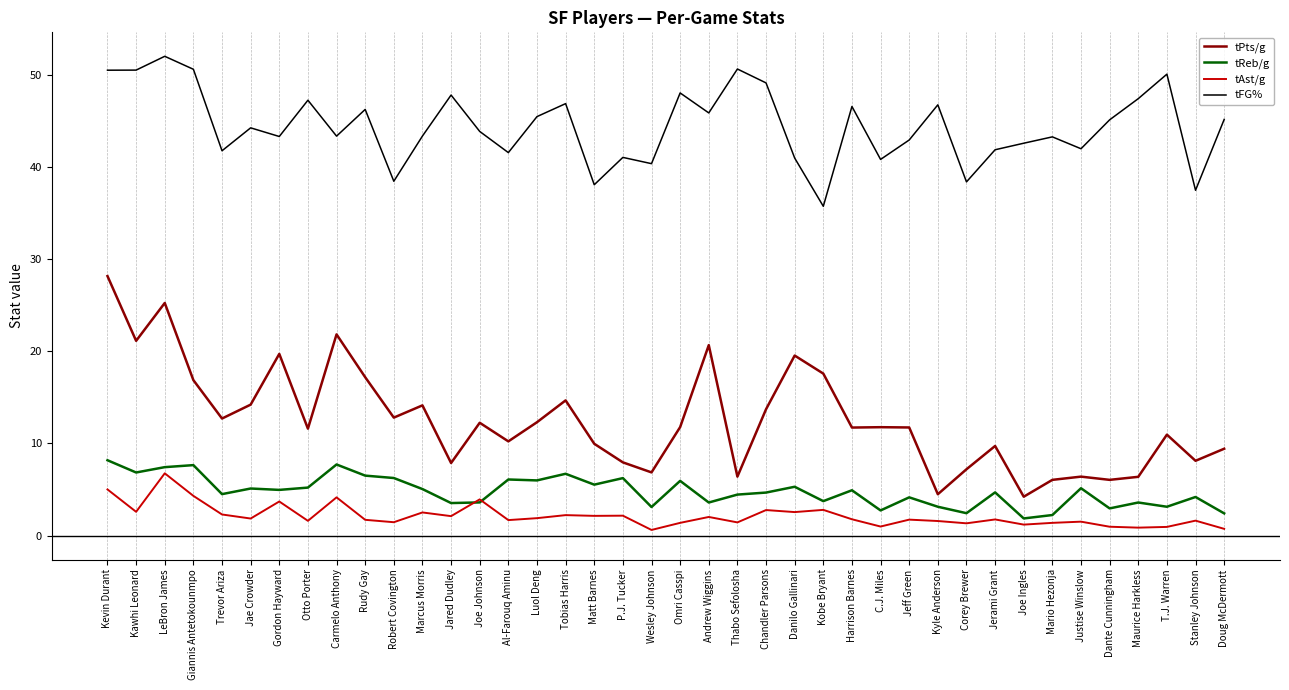

What is the difference between the tReb/g values at T.J. Warren and Kawhi Leonard?

3.7